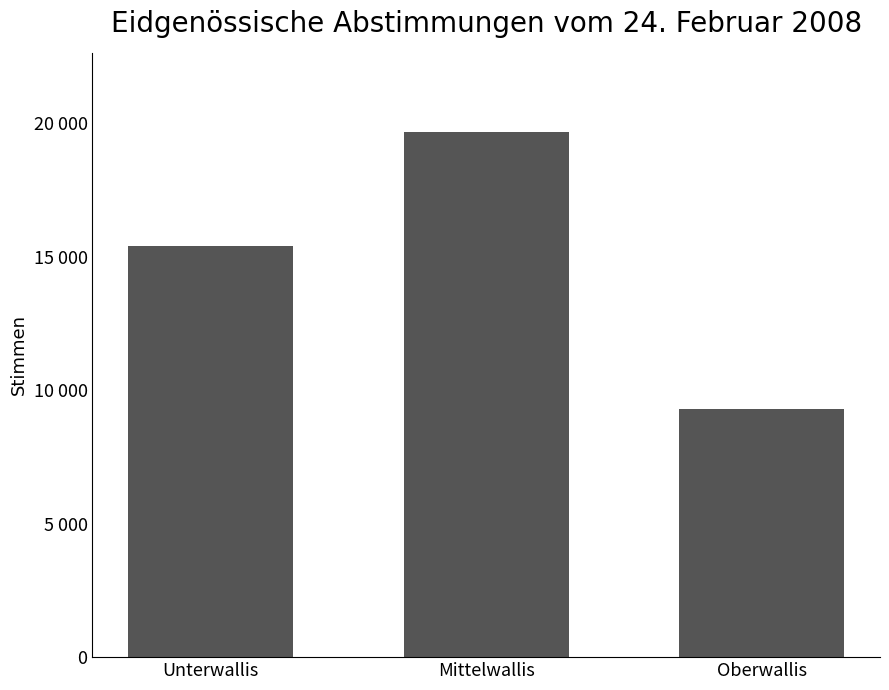

Does the chart contain any negative values?

No